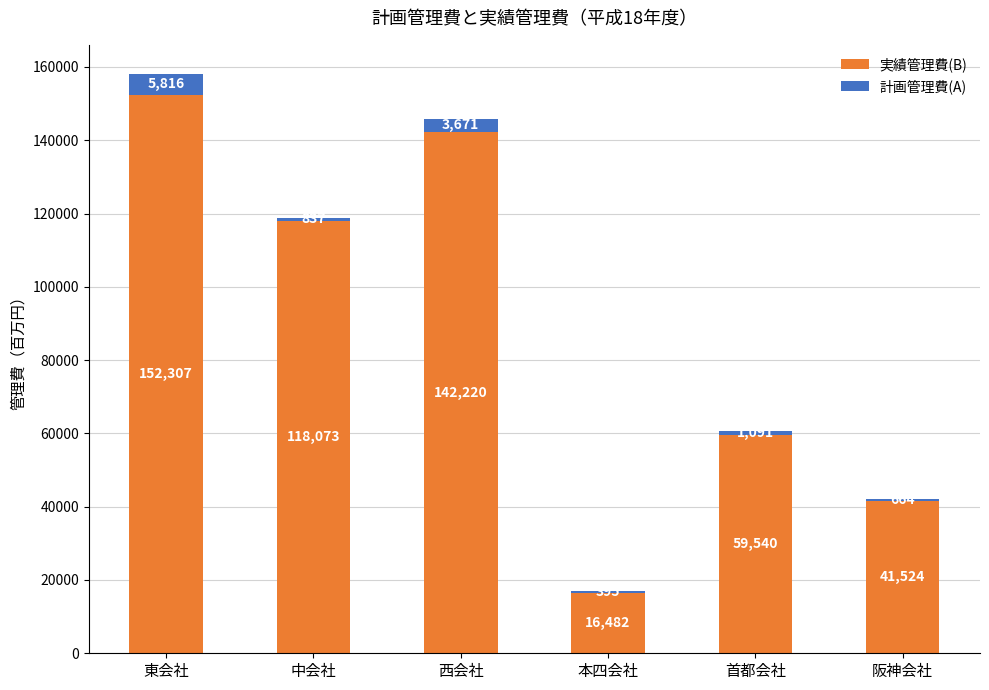

How many series are shown in this chart?

2